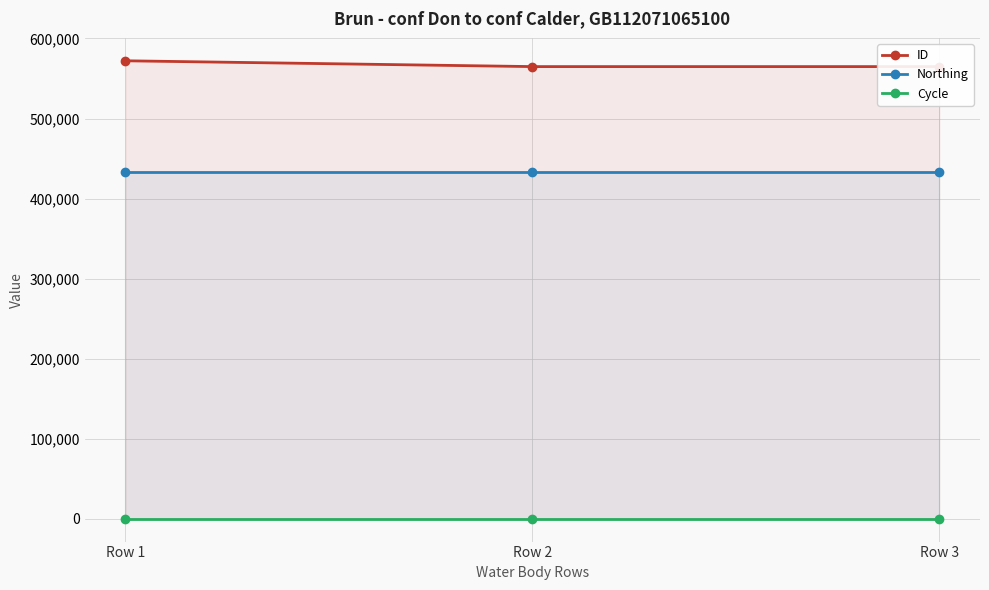

How many data points does each series have?

3